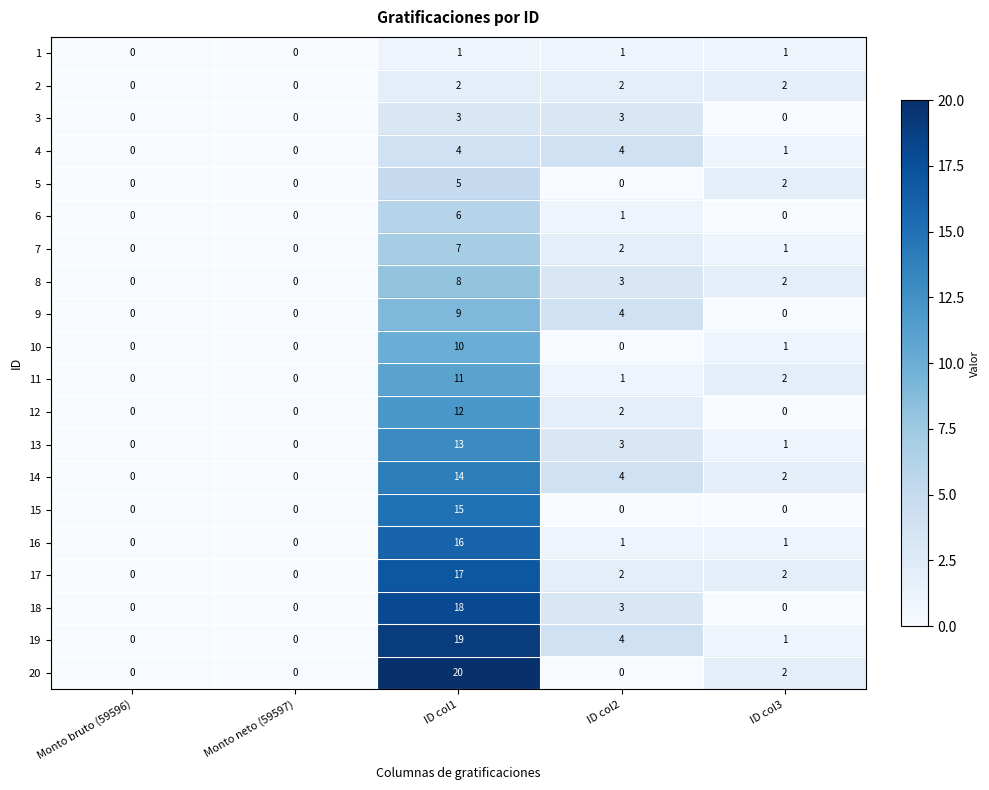

What is the difference between the 4 values at Monto neto (59597) and ID col2?

4